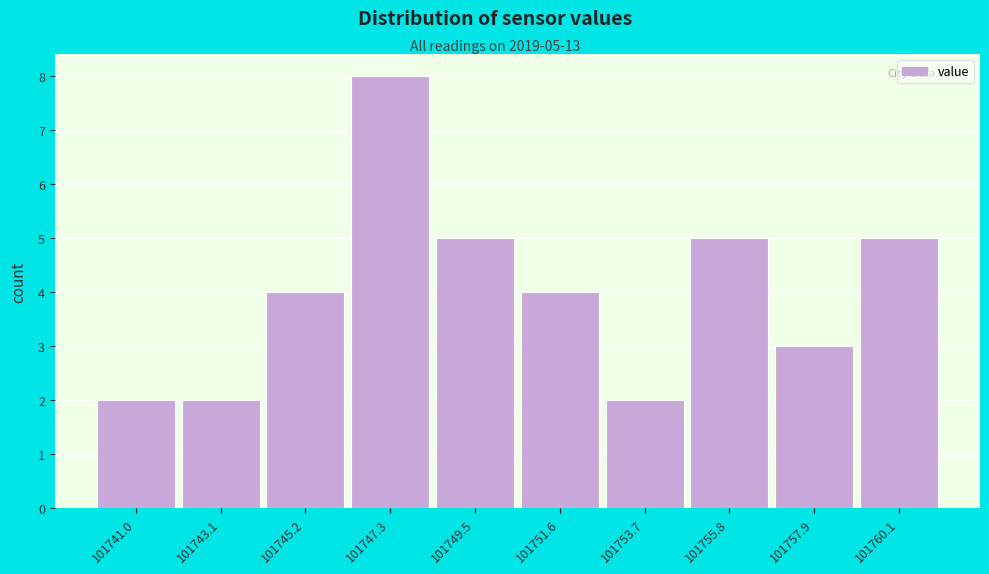

Reading left to right, transcribe all the data shown in this chart.

101741.0=2	101743.1=2	101745.2=4	101747.3=8	101749.5=5	101751.6=4	101753.7=2	101755.8=5	101757.9=3	101760.1=5